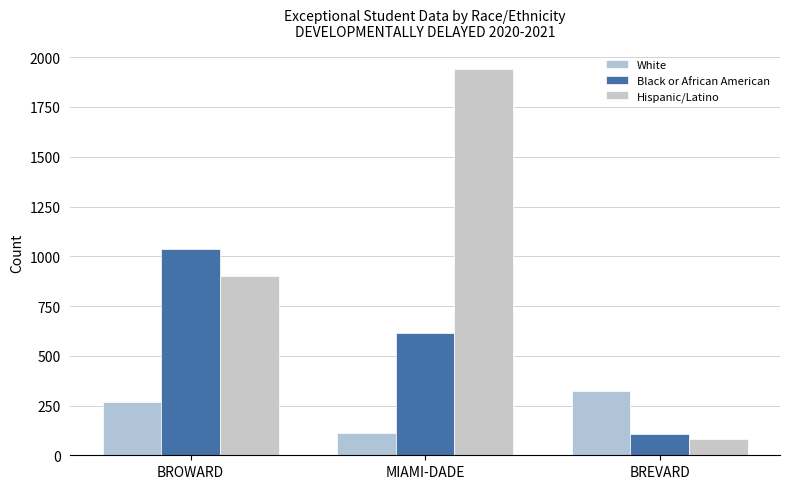

Rank the series by their maximum value, from lowest to highest.

White, Black or African American, Hispanic/Latino